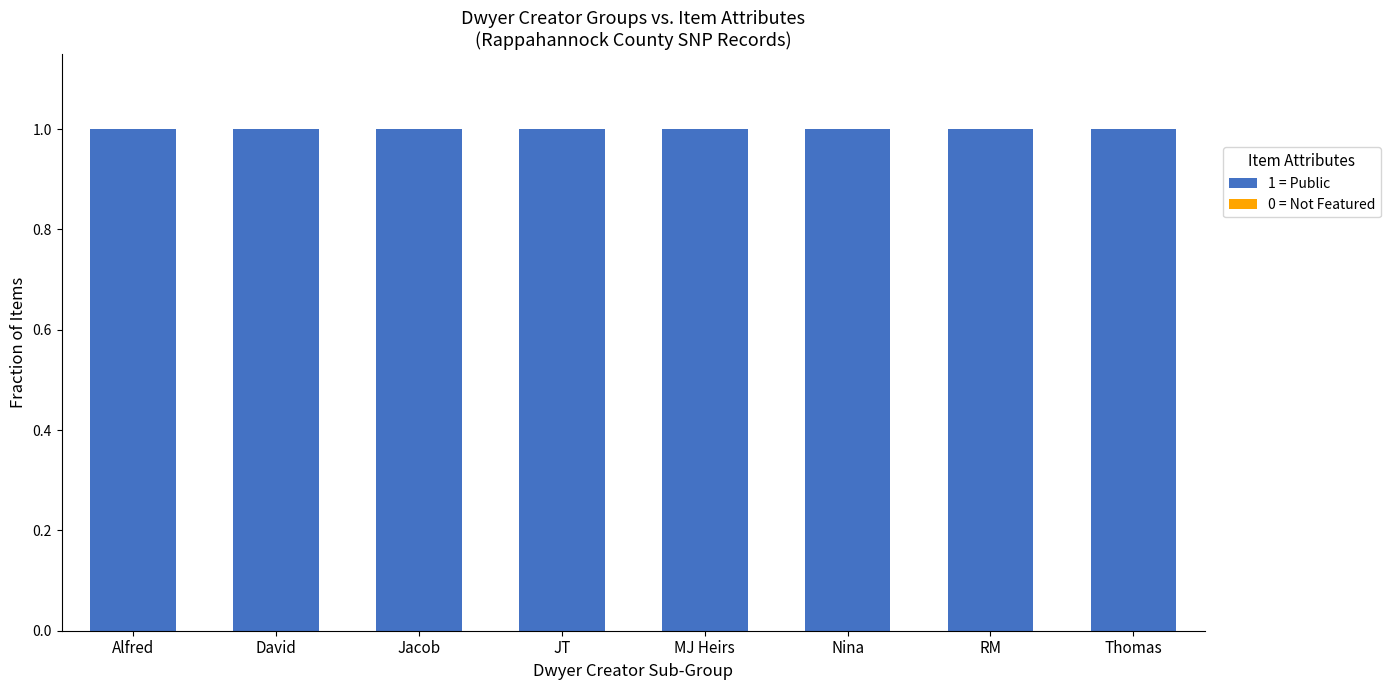

How many groups of bars are there?

8